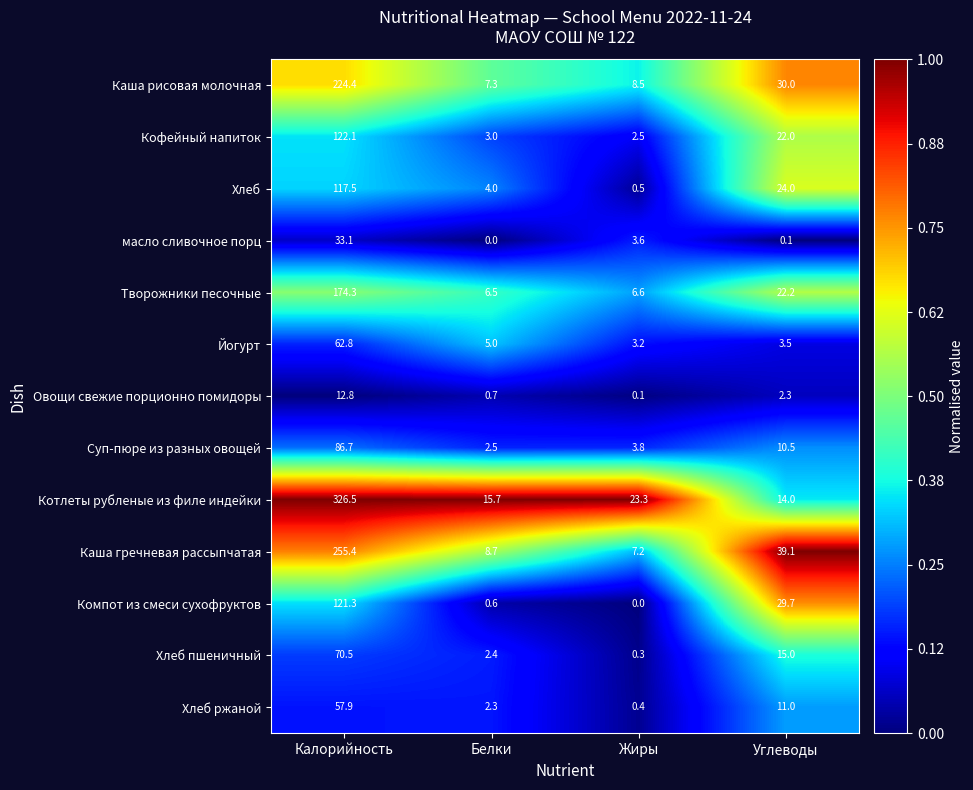

Which category has the highest value across all series?

Калорийность